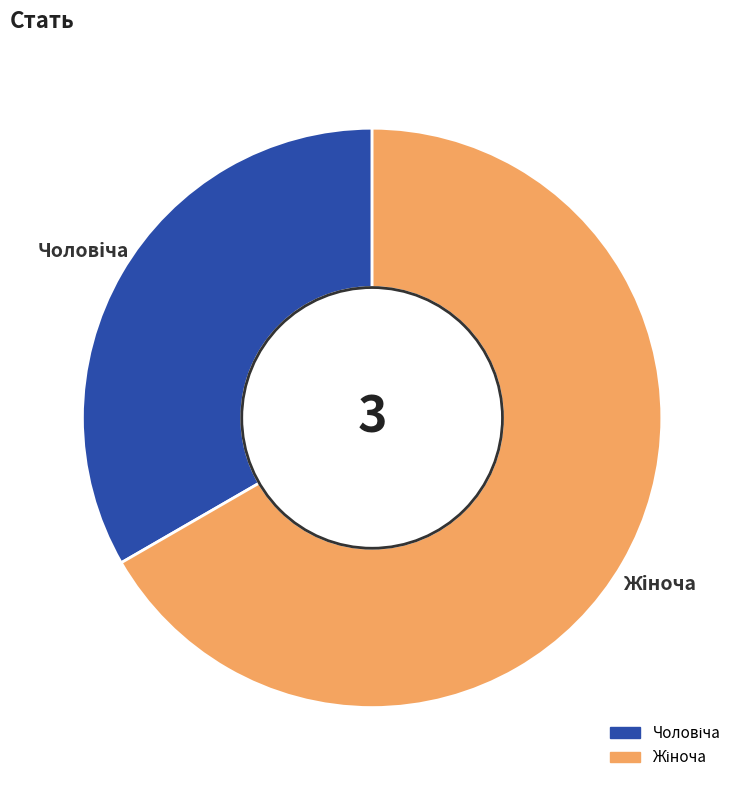

Is there any slice that represents more than half of the pie?

Yes